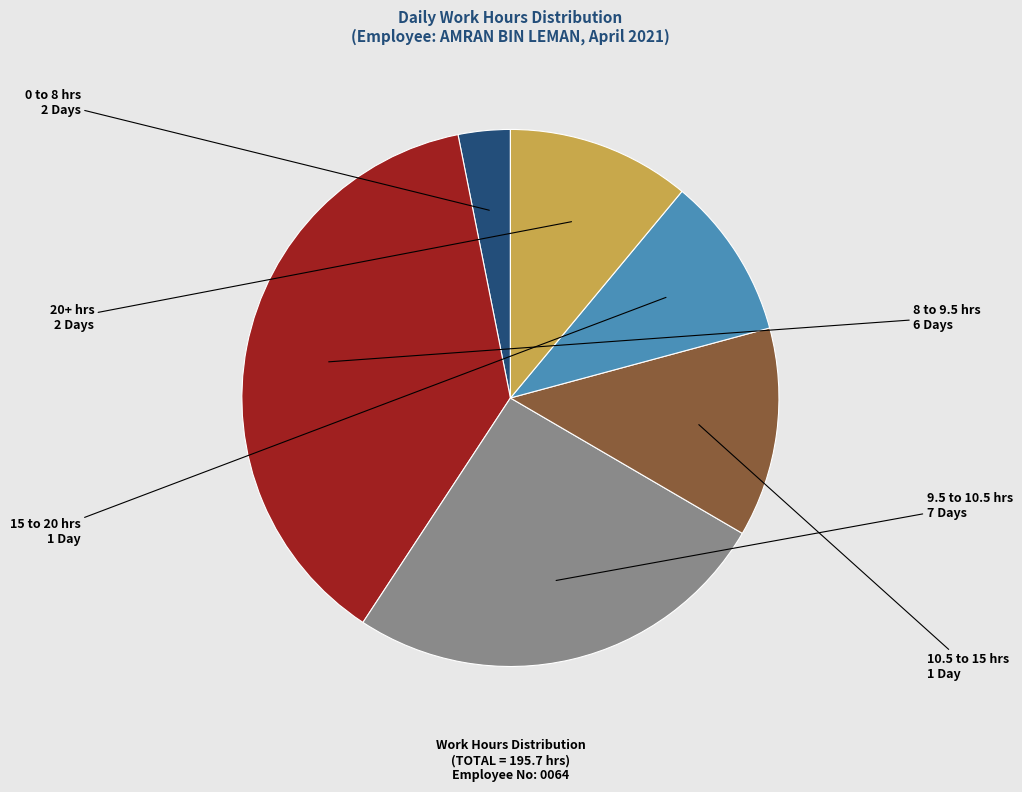

Does any single category account for the majority?

No